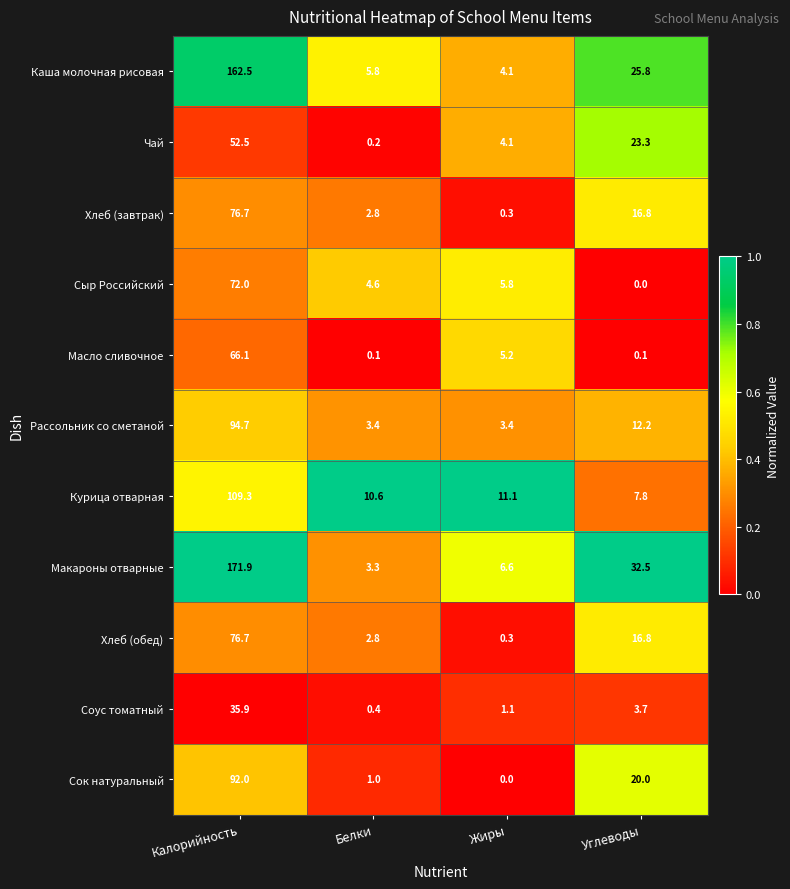

At which label is Рассольник со сметаной closest to 49?

Углеводы